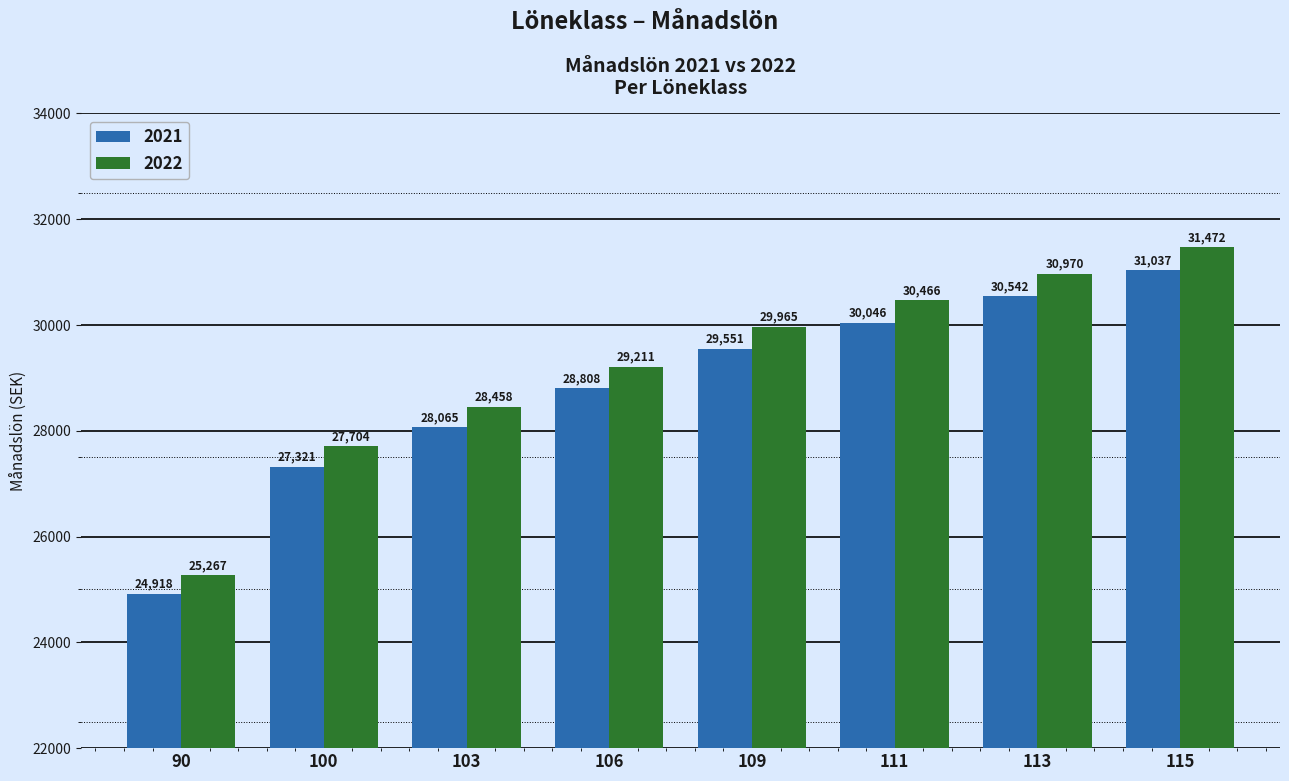

Is it true that 2022 equals 15492 at 90?

False